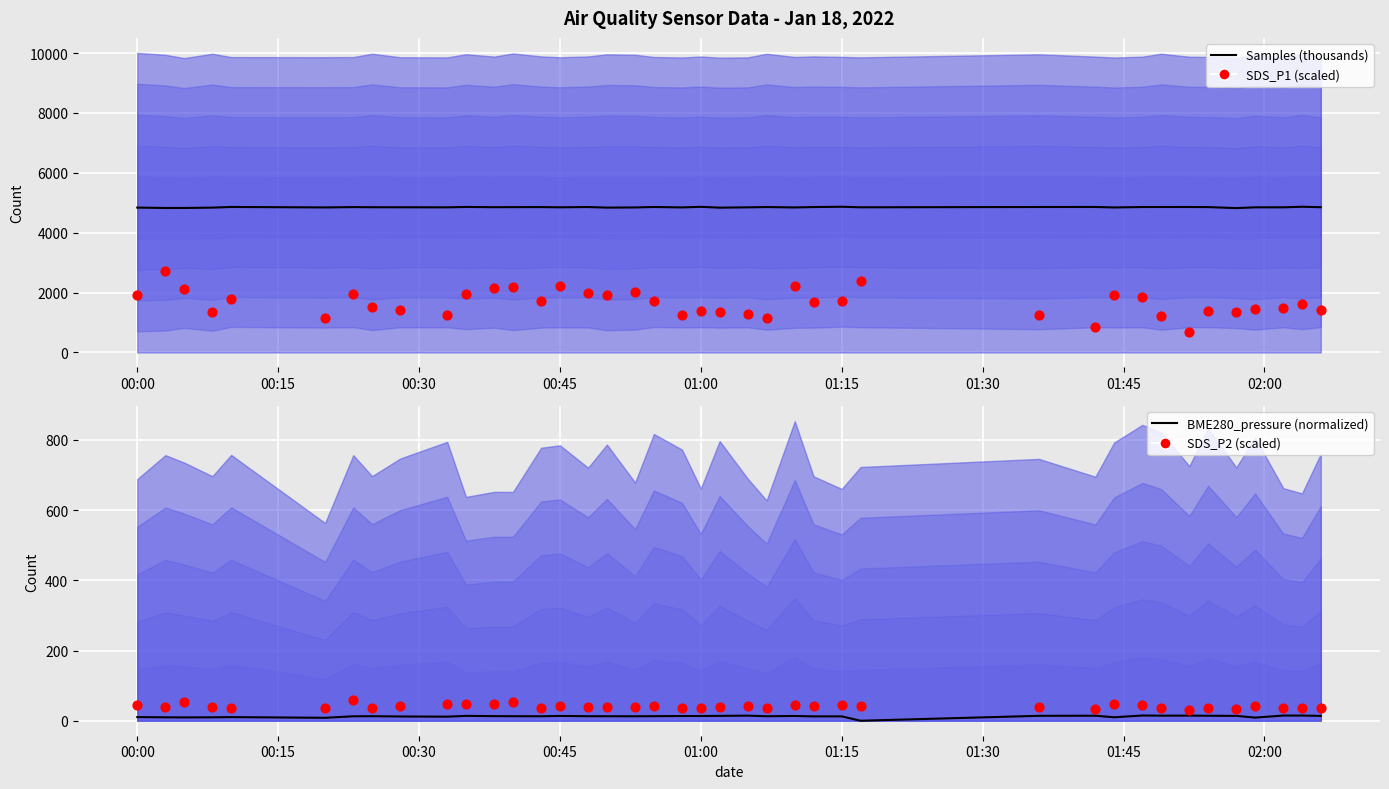

Which series has the largest total across all categories?

Samples (thousands)